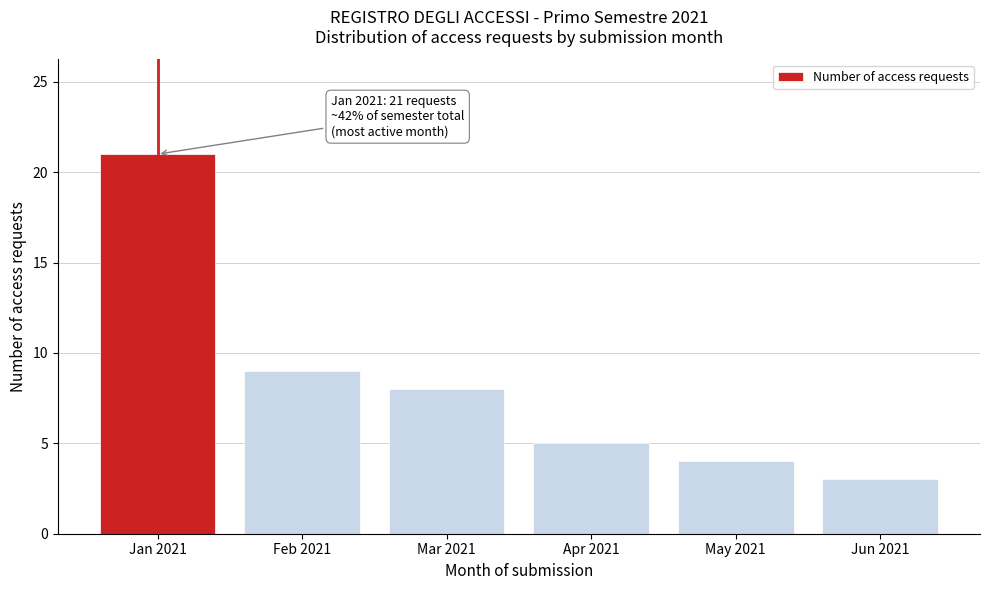

Reading left to right, transcribe all the data shown in this chart.

21	9	8	5	4	3